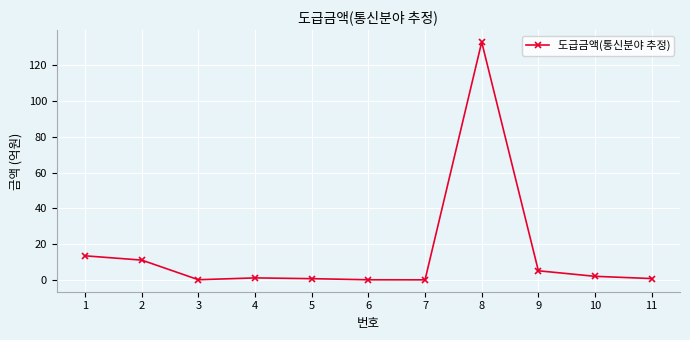

Approximately how many times larger is the value at 1 compared to 2?

1.2